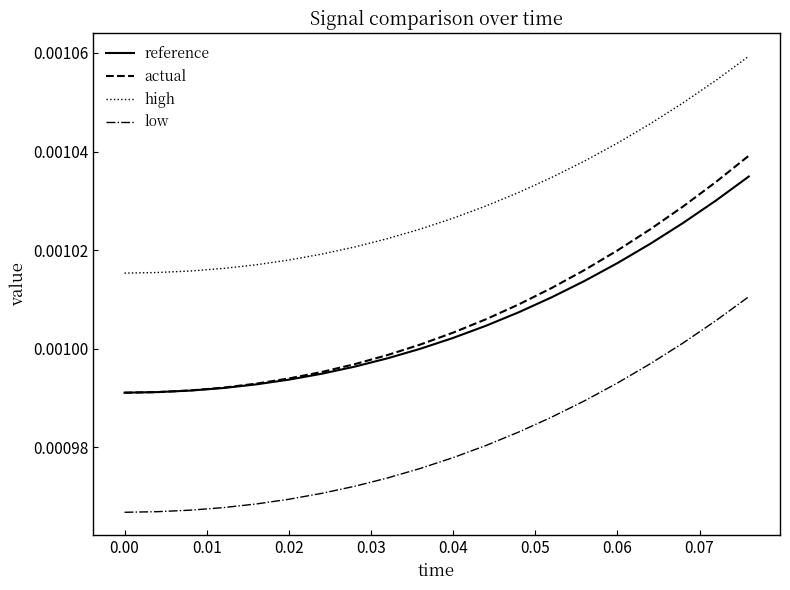

List the series in order of their peak value, highest first.

high, actual, reference, low